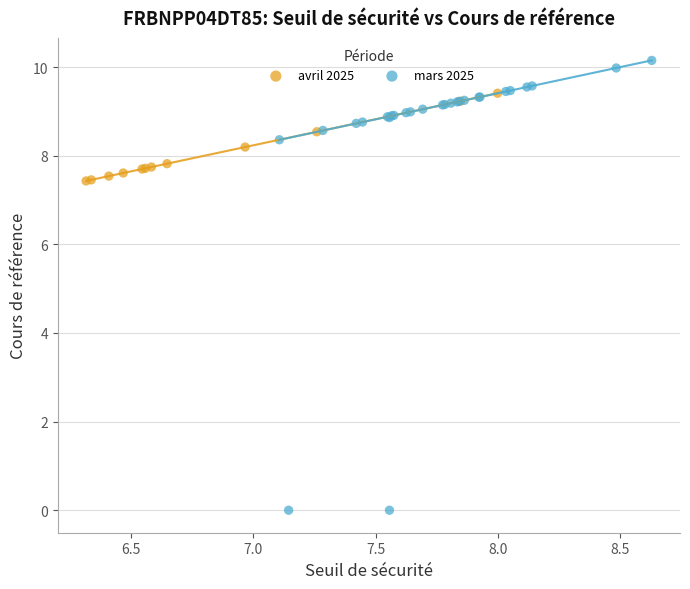

Which series has the widest spread of Y values?

mars 2025